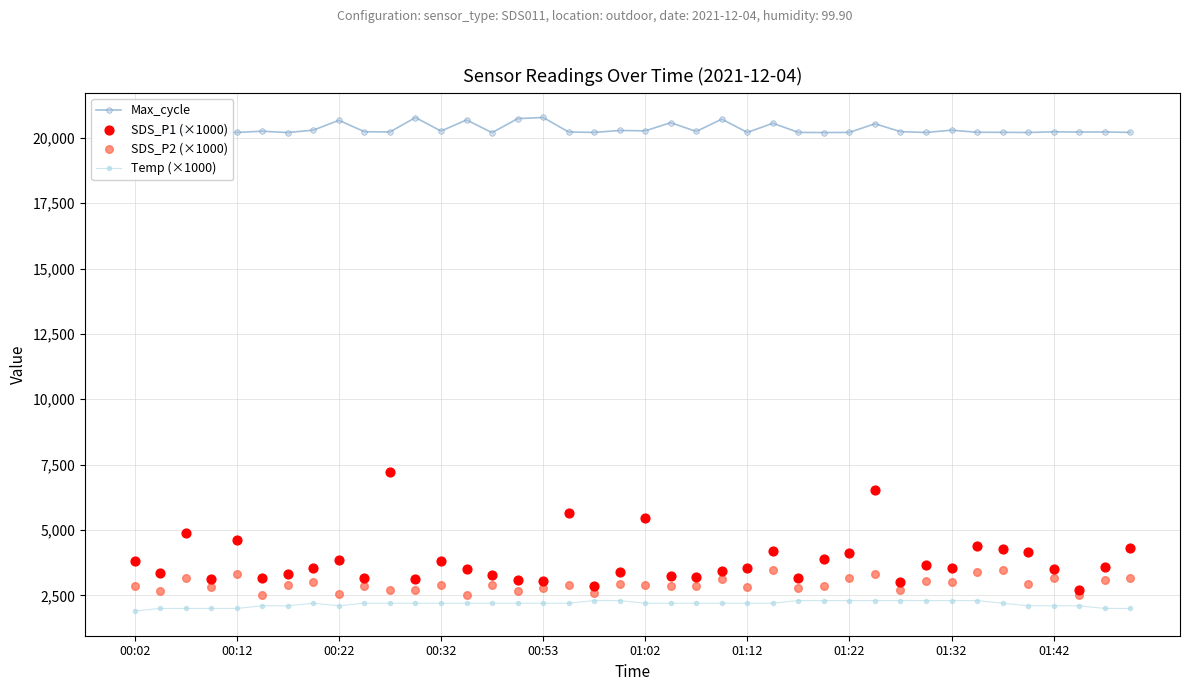

Which series has the largest Y range (max minus min)?

SDS_P1 (×1000)